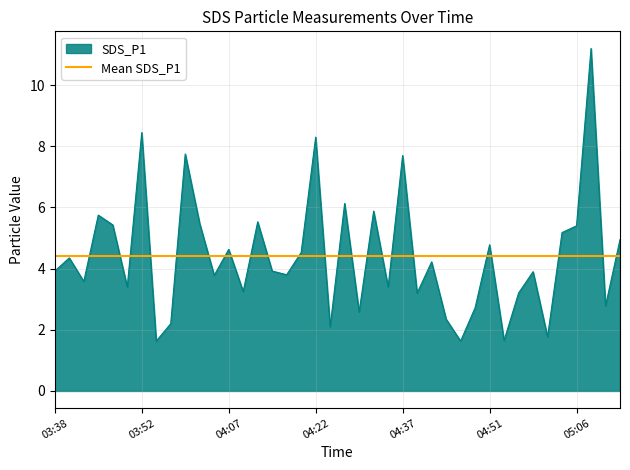

Rank the categories by value from lowest to highest.

03:55, 04:46, 04:54, 05:01, 04:24, 03:57, 04:44, 04:29, 04:49, 05:11, 04:39, 04:56, 04:10, 03:50, 04:34, 03:42, 04:05, 04:17, 04:59, 03:38, 04:14, 04:41, 03:40, 04:19, 04:07, 04:51, 05:13, 05:04, 05:06, 03:47, 04:02, 04:12, 03:45, 04:32, 04:27, 04:37, 04:00, 04:22, 03:52, 05:08